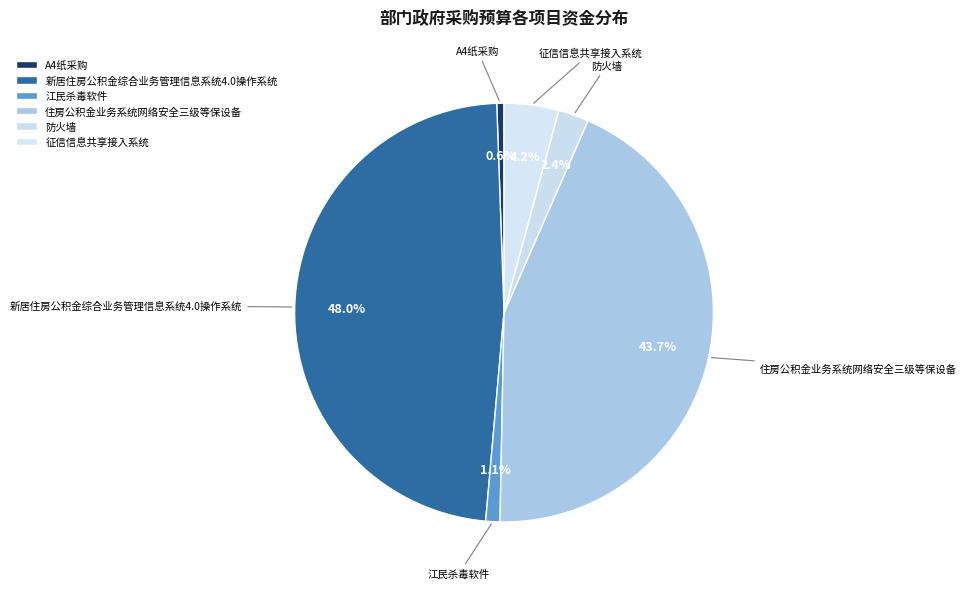

To the nearest percent, what portion does 新居住房公积金综合业务管理信息系统4.0操作系统 represent?

48%